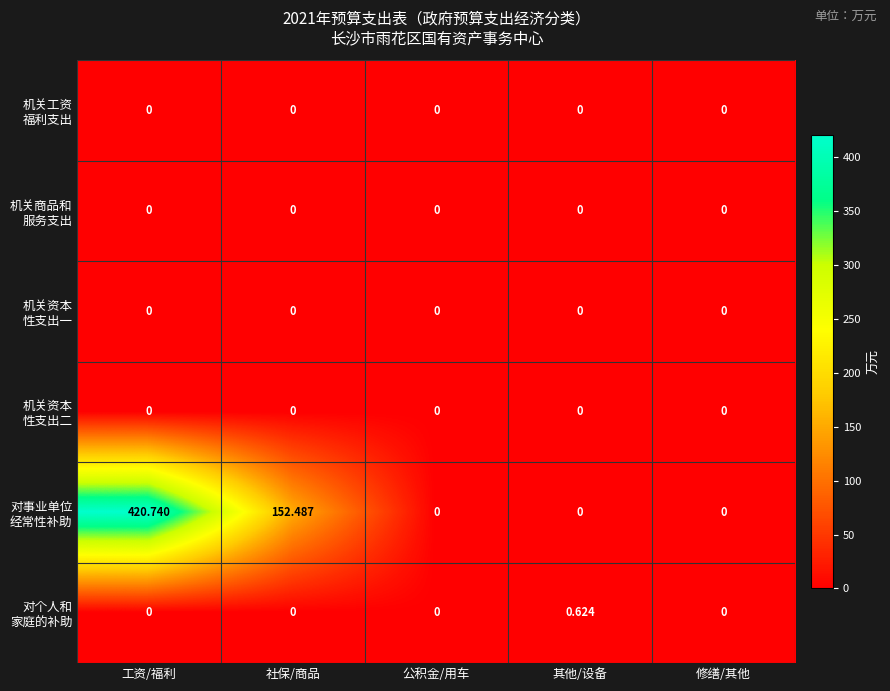

At which category is the sum across all series the highest?

工资/福利